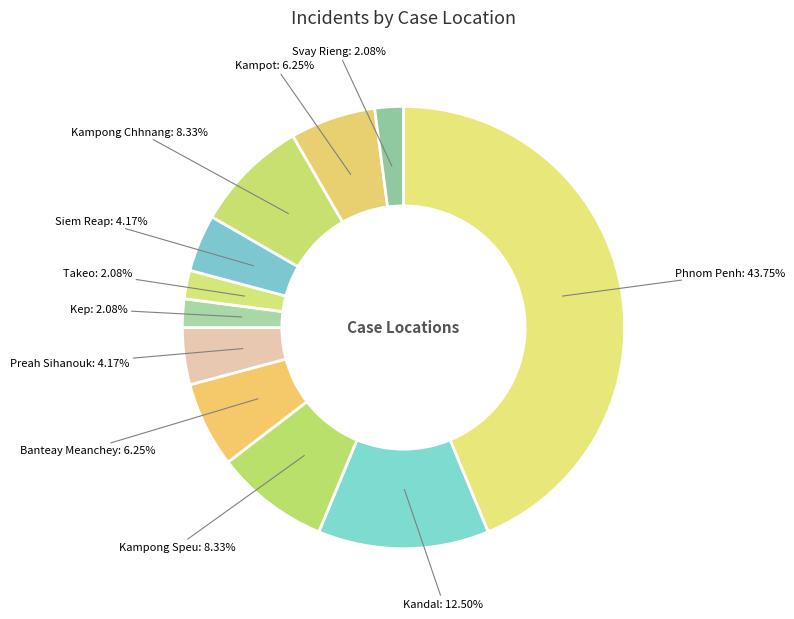

Does Preah Sihanouk: 4.17% represent more than half of the total?

No